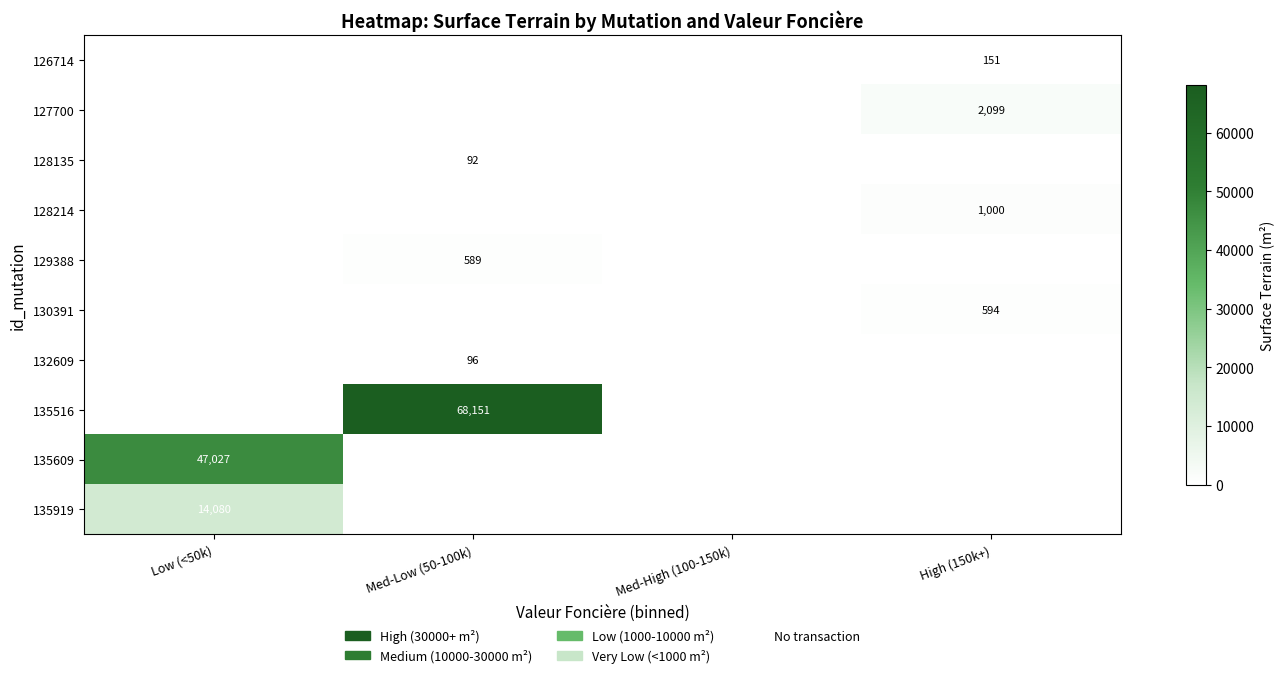

The value of 132609 at Med-Low (50-100k) is 96. True or false?

True